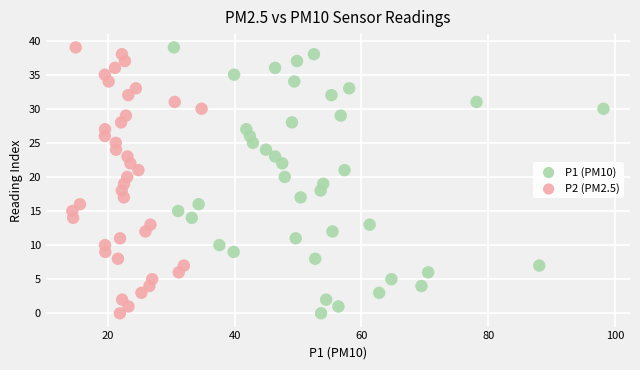

What are all the series names shown in the legend?

P1 (PM10), P2 (PM2.5)